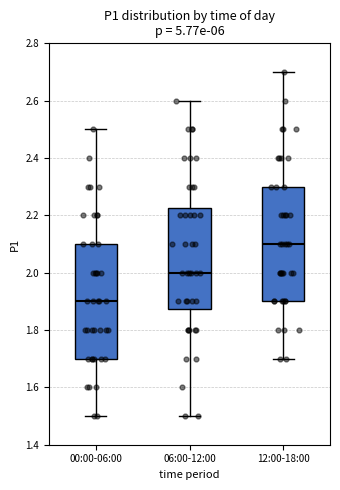

Where does the lower whisker of the box for 06:00-12:00 end on the y-axis? The values are not printed on the chart, so give them approximately, as read against the axis.

1.50